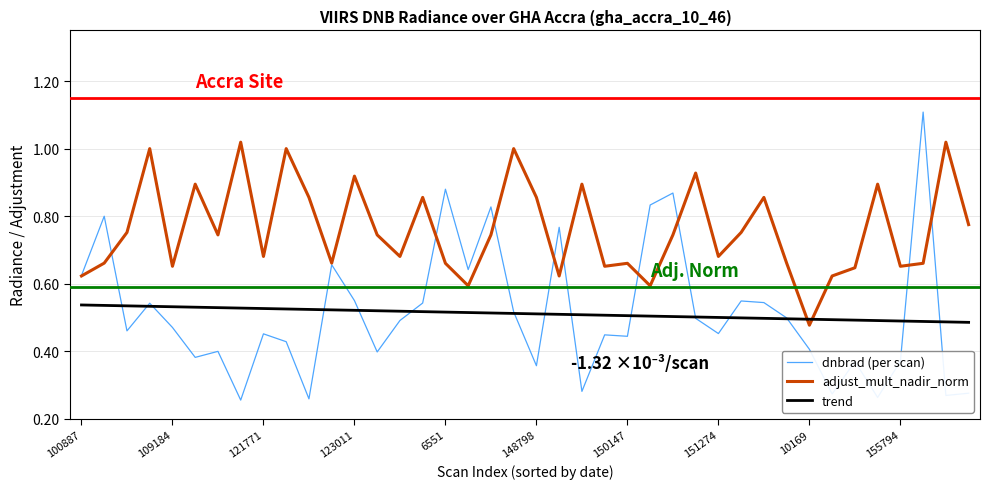

In adjust_mult_nadir_norm, how many points are higher than both neighbors (excluding endpoints)?

13